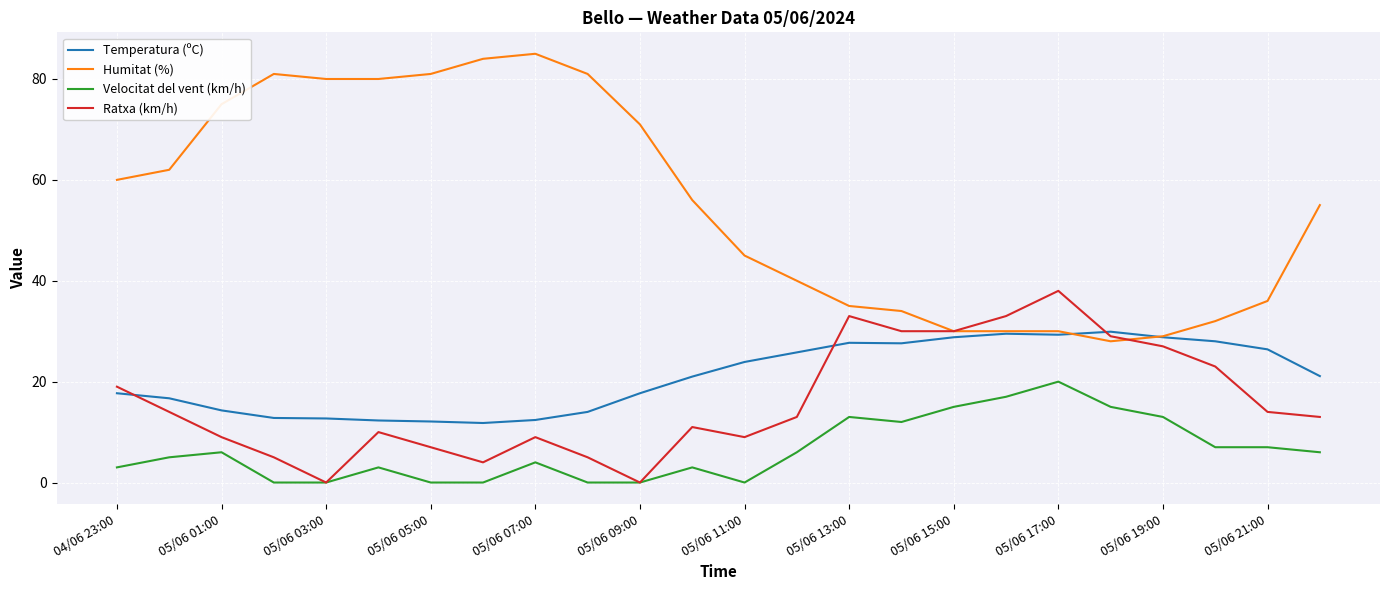

Which series has the largest range (max minus min)?

Humitat (%)